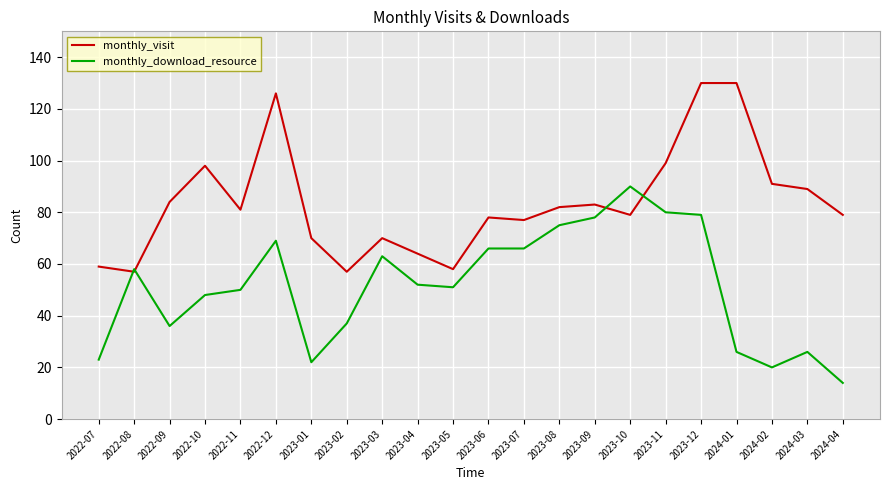

What position from the right is 2022-08?

21